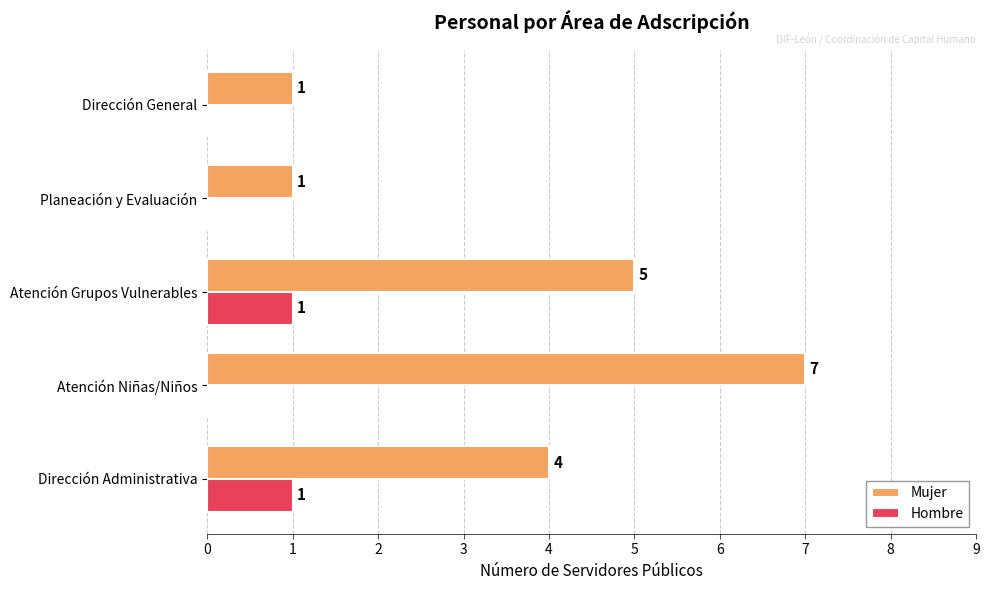

How many distinct data groups are displayed?

2